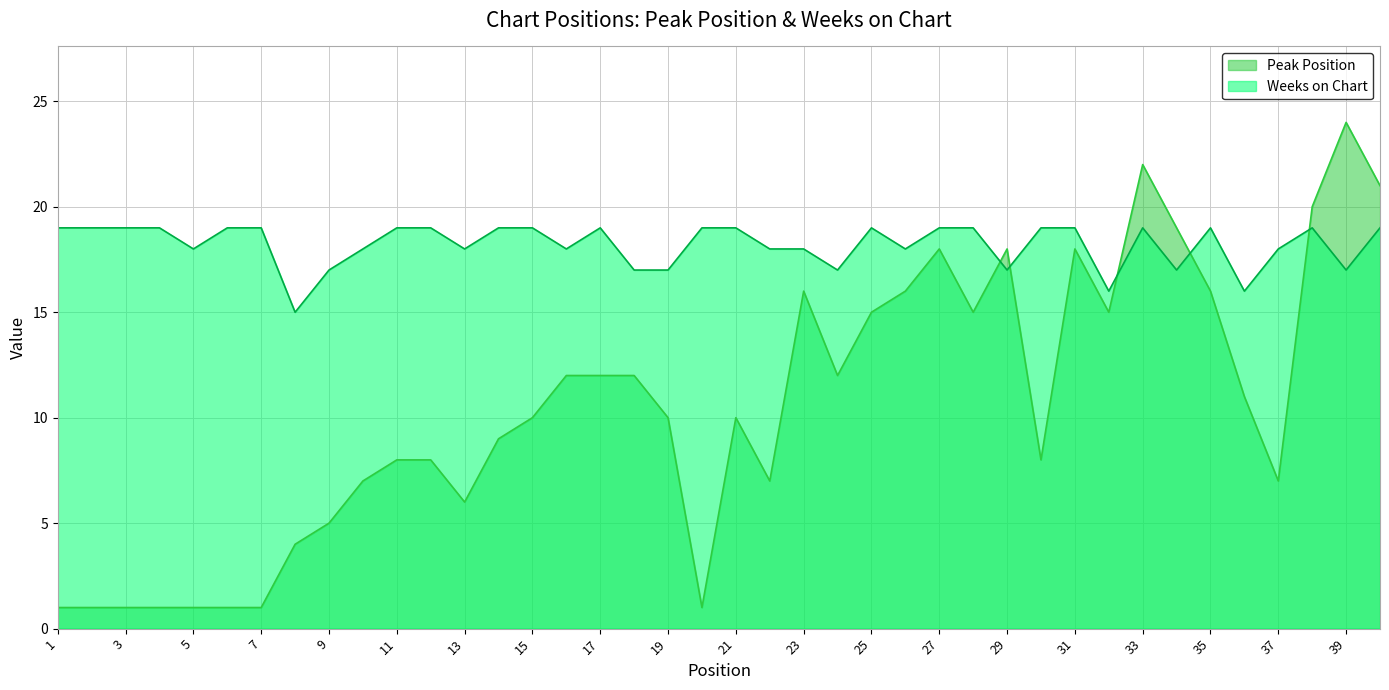

Does the chart display data point markers on the line(s)?

No